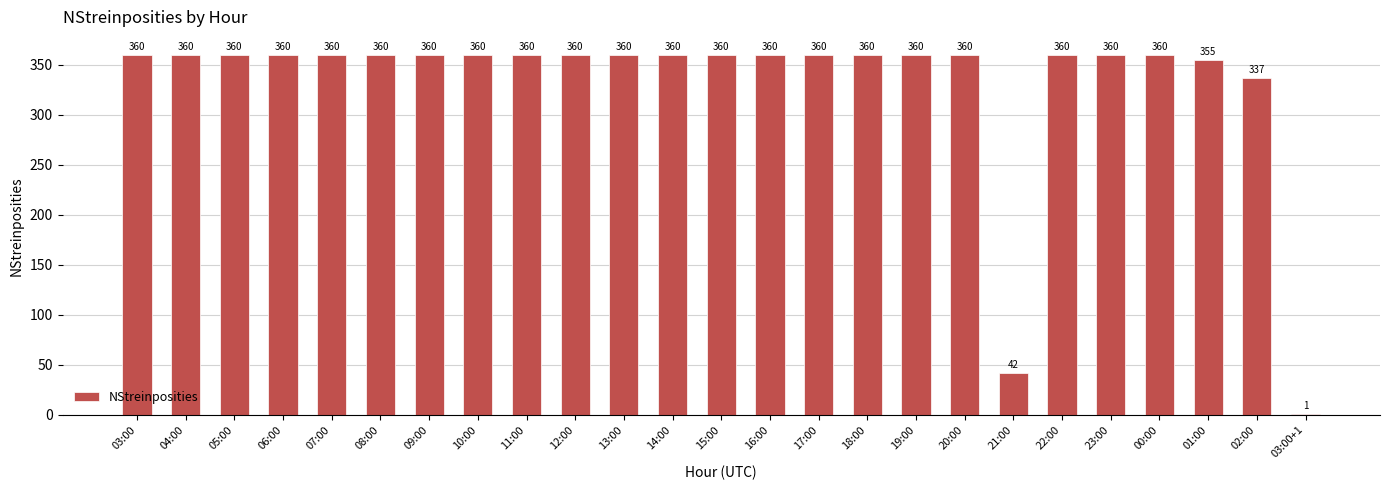

The chart shows a value of 519 at 04:00. True or false?

False